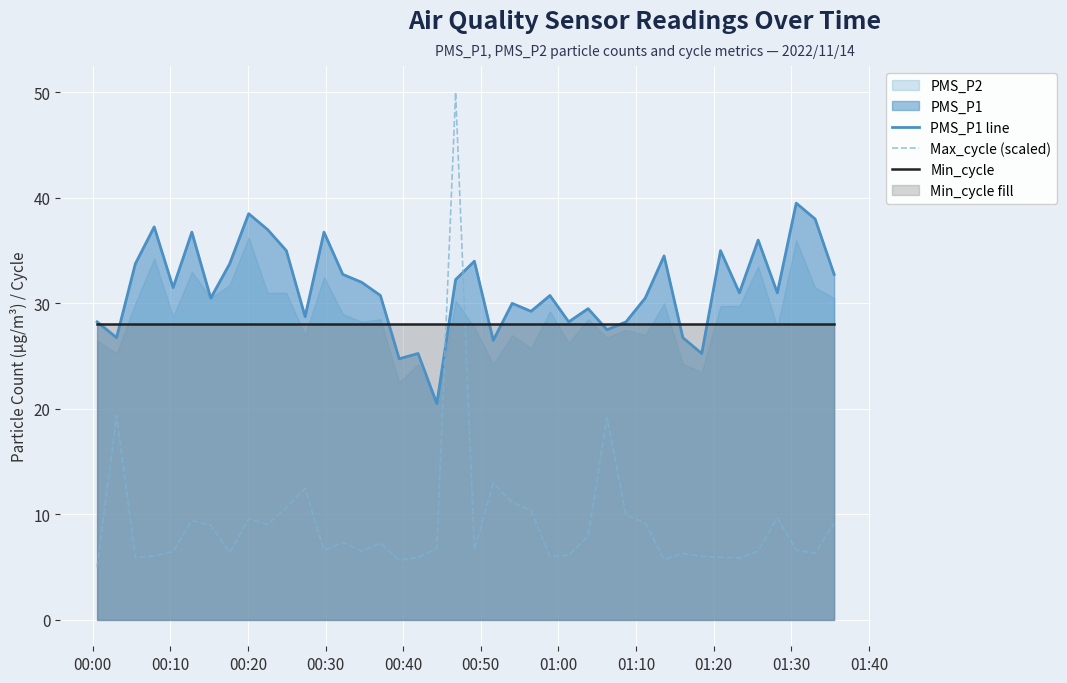

True or false: Min_cycle has more than 1 interior local peaks.

False